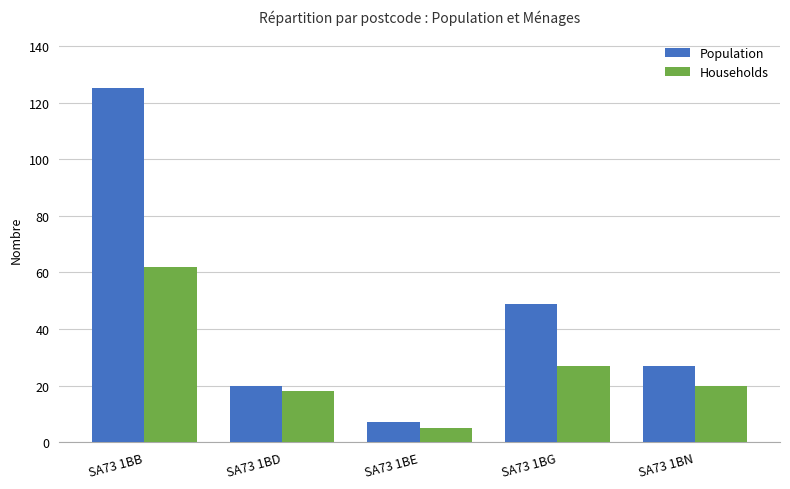

Is it true that Population equals 39 at SA73 1BN?

False